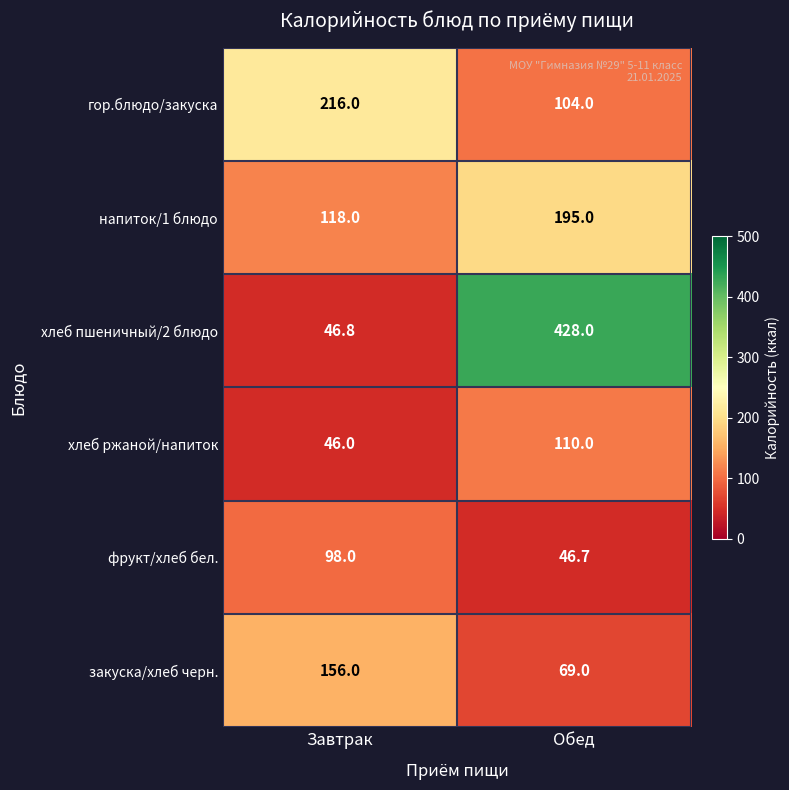

What value does the напиток/1 блюдо series have at Обед?

195.0